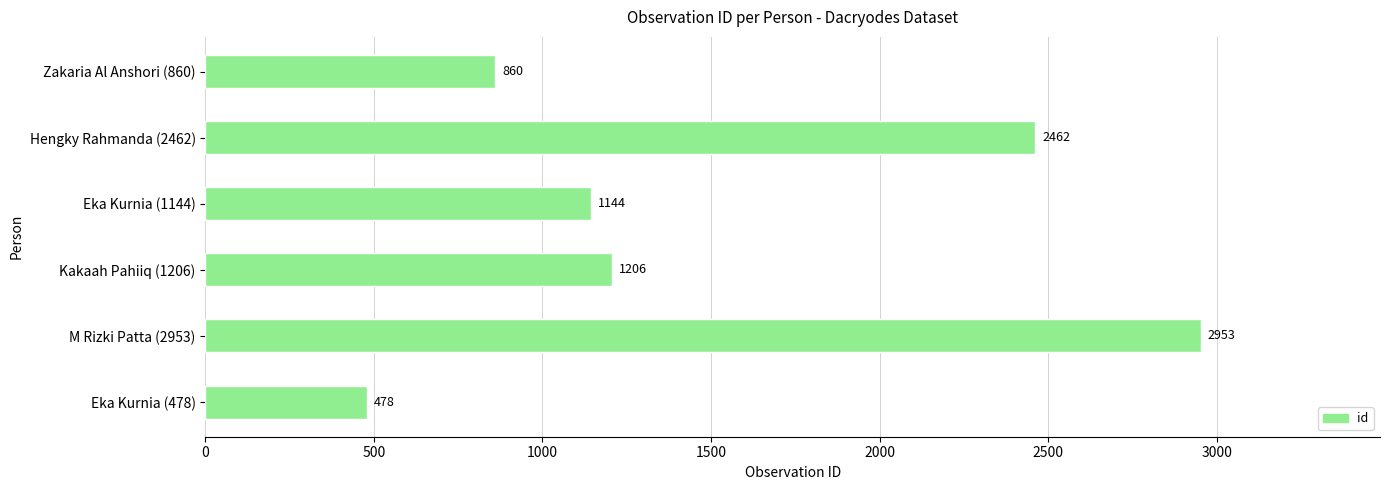

What is the sum of all values?

9103